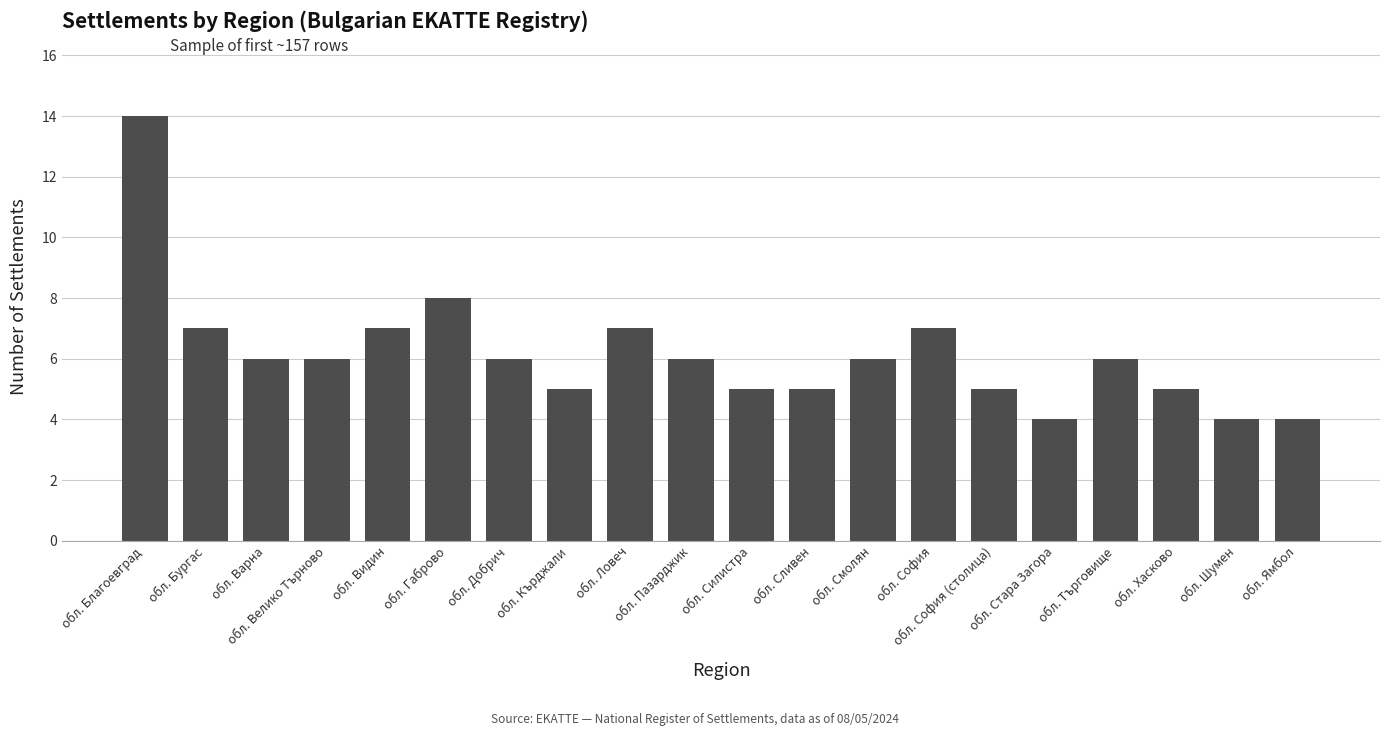

What is the sum of all values?

123